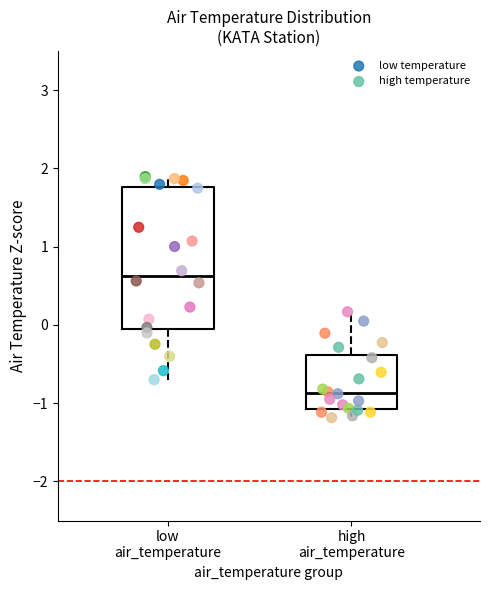

Which series reaches the minimum Y coordinate?

high temperature